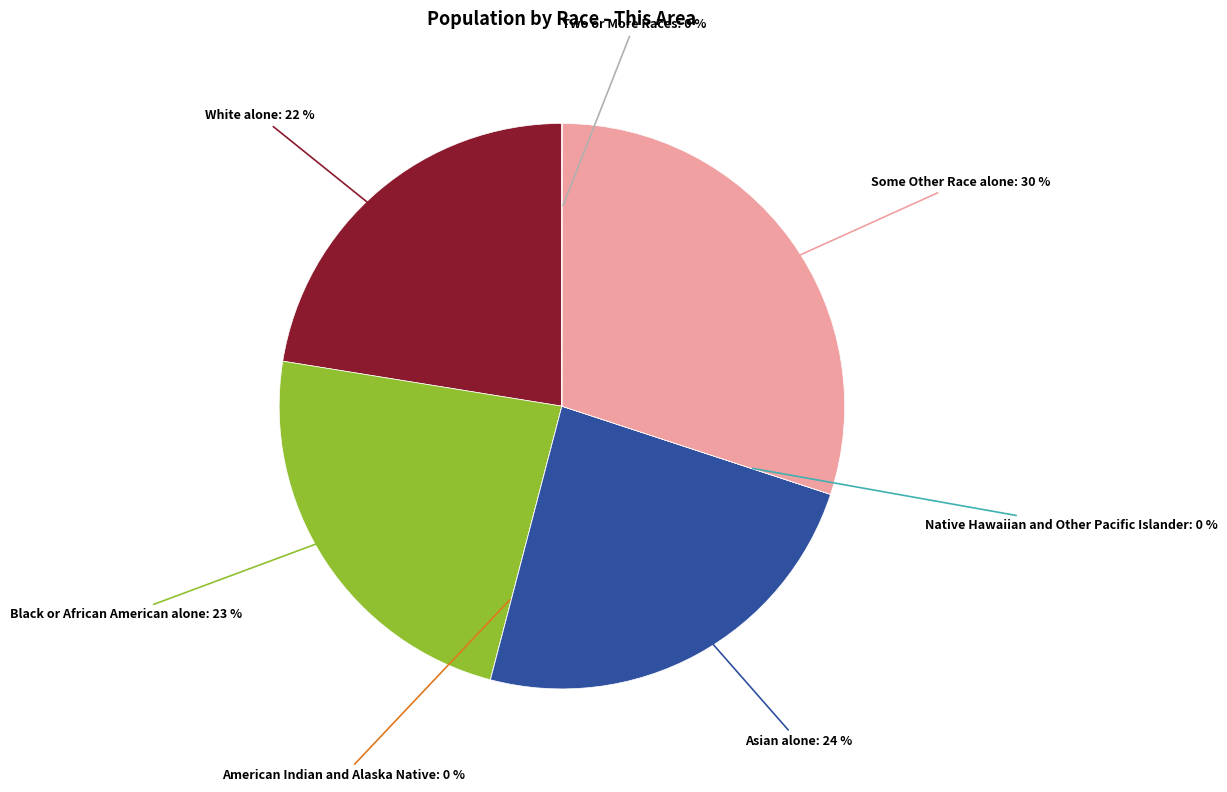

Which slice is the largest?

Some Other Race alone